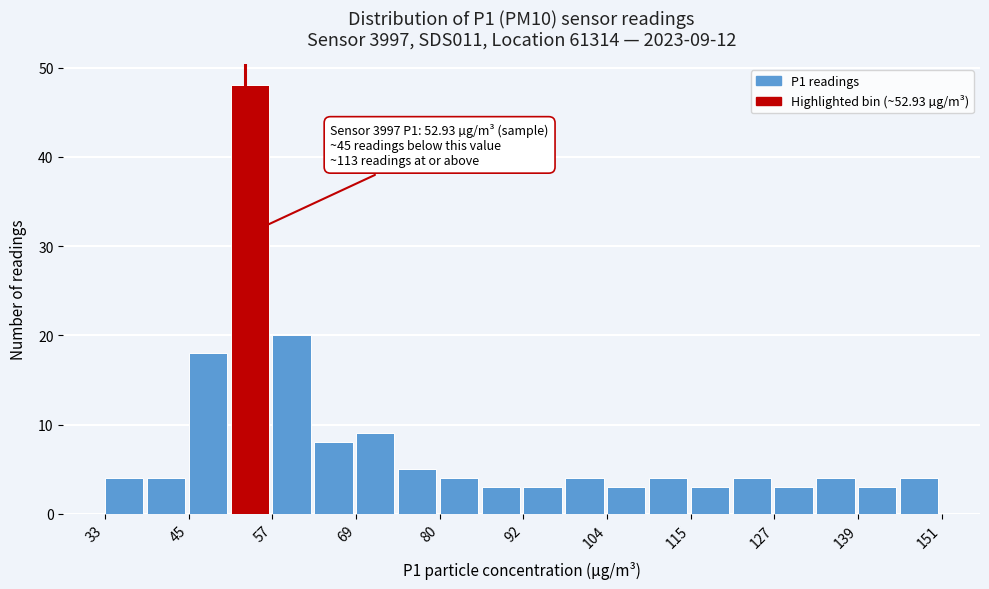

Read against the x-axis, roughly where is the centre of the tallest bar?

54